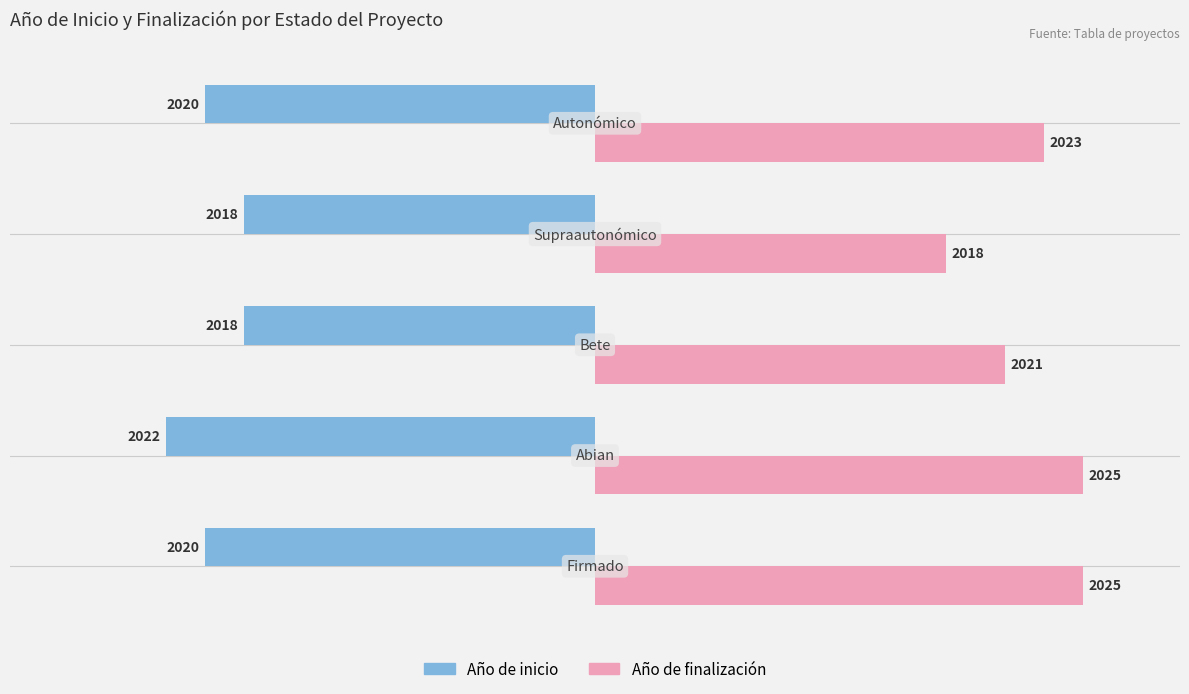

Rank the series by their average value, from highest to lowest.

Año de finalización, Año de inicio